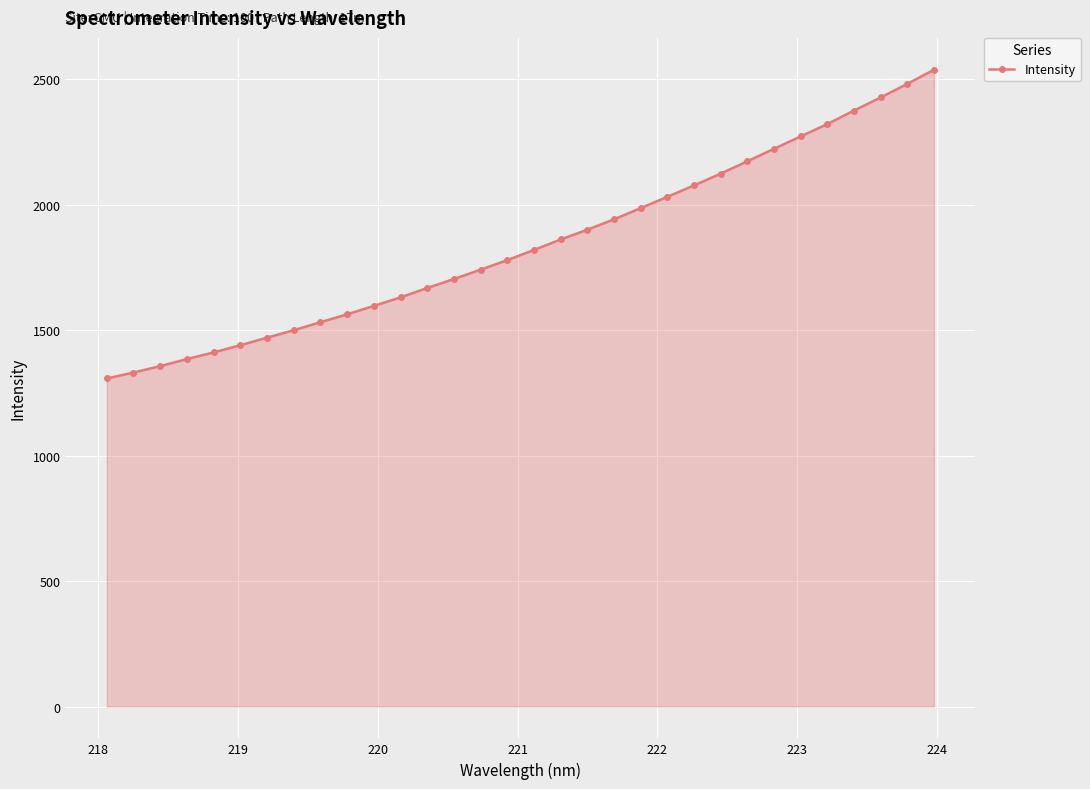

What is the maximum value shown in the chart?

2538.4